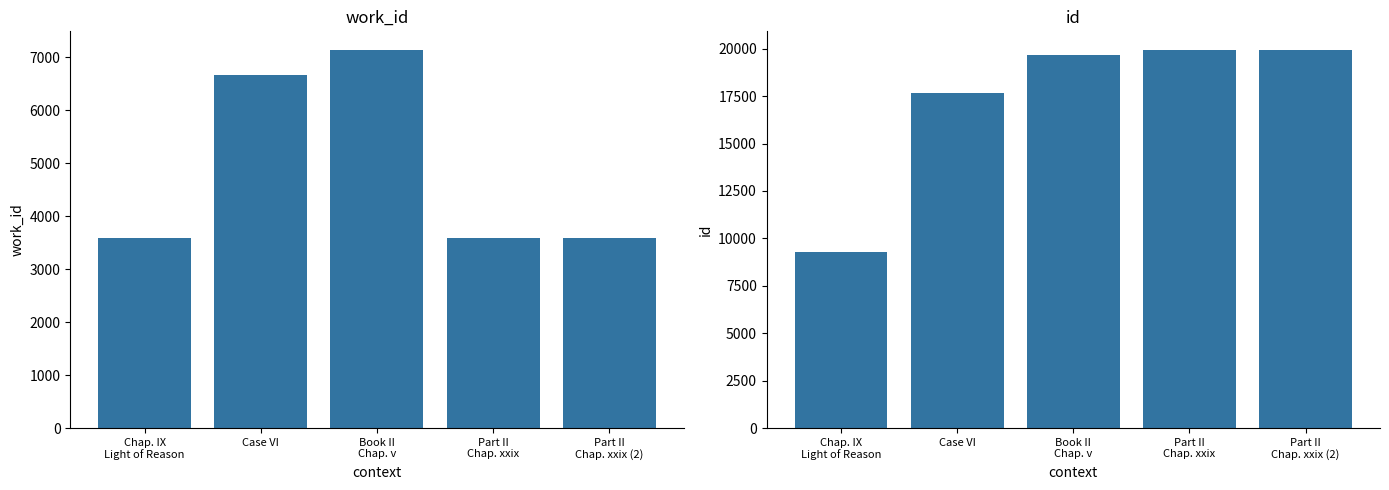

What is the sum of the id values at Part II
Chap. xxix (2) and Part II
Chap. xxix?

39839